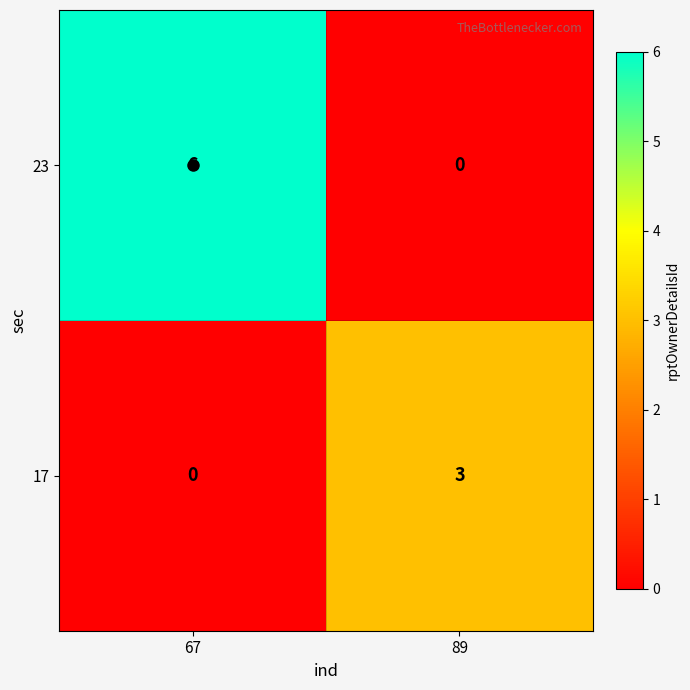

The value of 17 at 67 is 0. True or false?

True